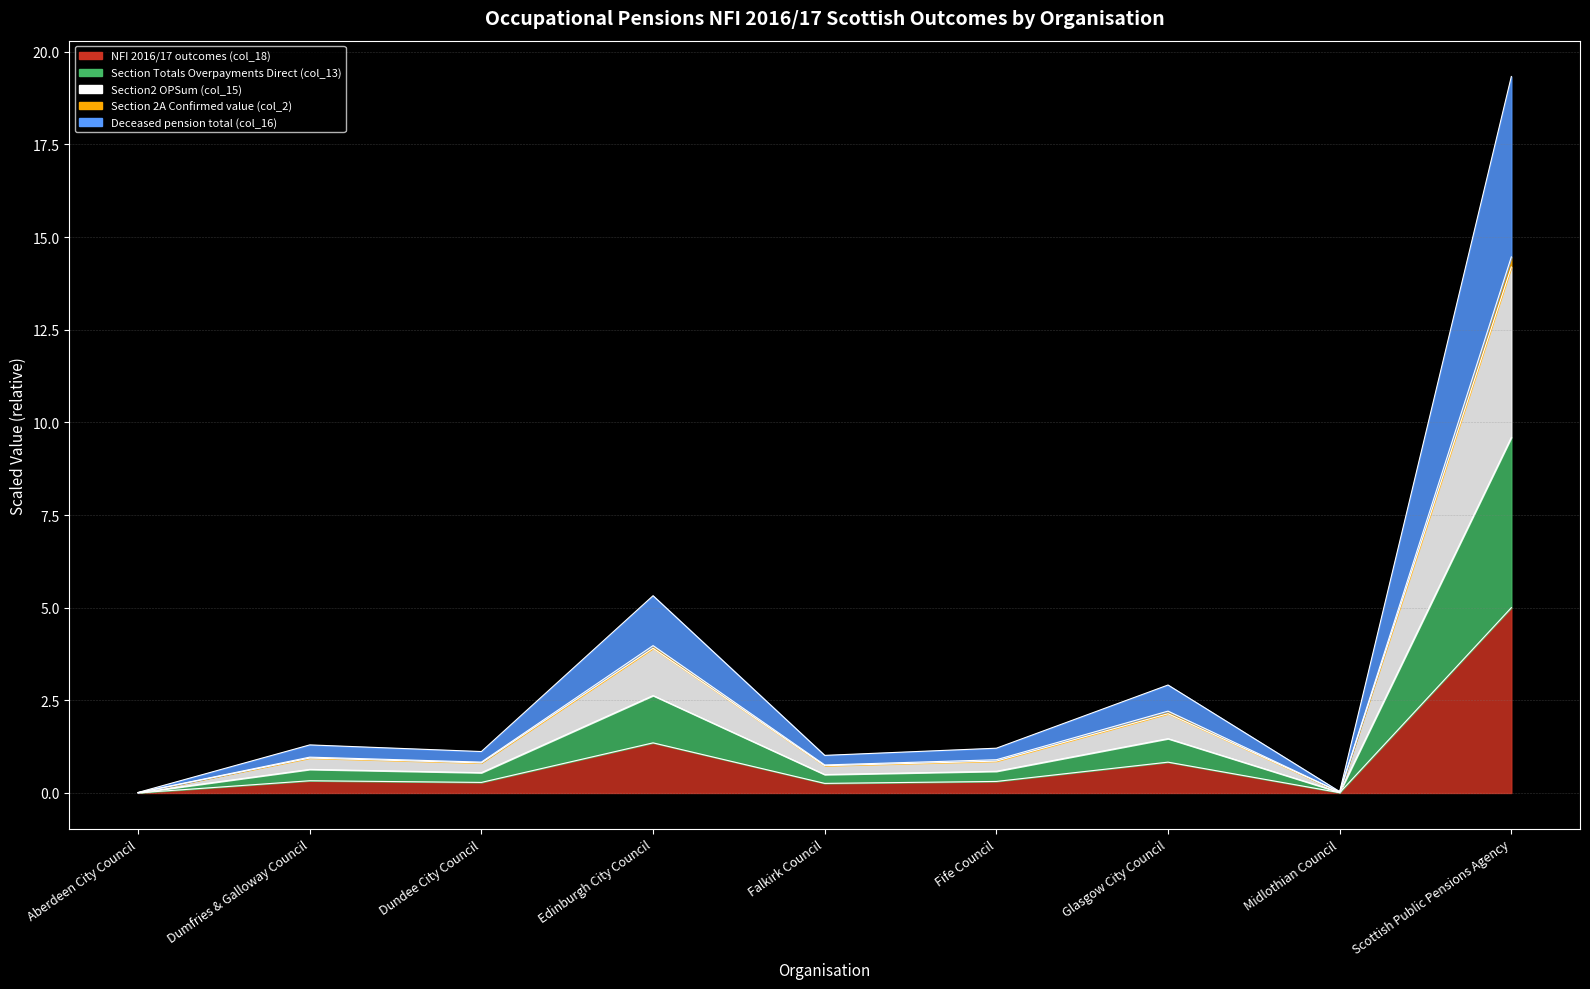

True or false: Section2 OPSum (col_15) and Deceased pension total (col_16) cross at least once.

False